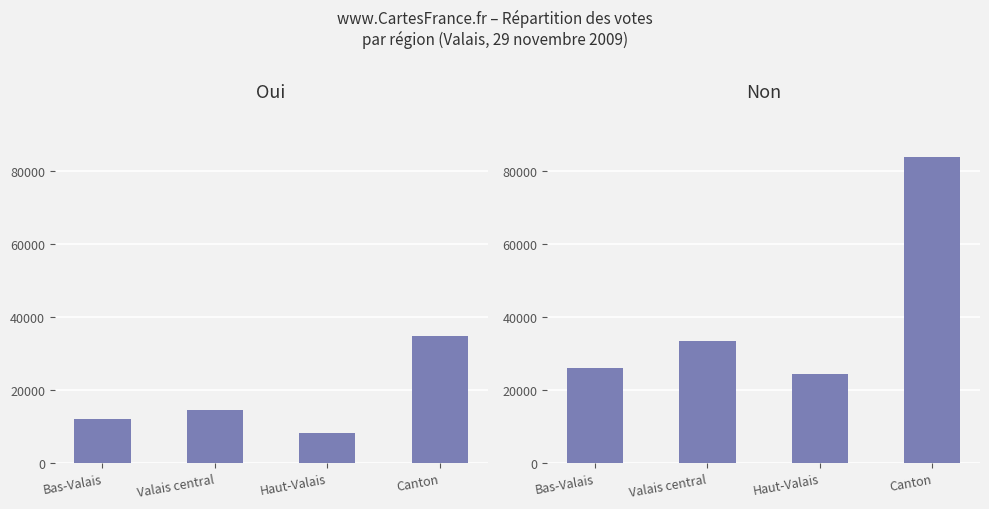

Reading left to right, what are all the values shown in this chart?

Oui: Bas-Valais=11961	Valais central=14552	Haut-Valais=8138	Canton=34651
Non: Bas-Valais=26104	Valais central=33299	Haut-Valais=24448	Canton=83851